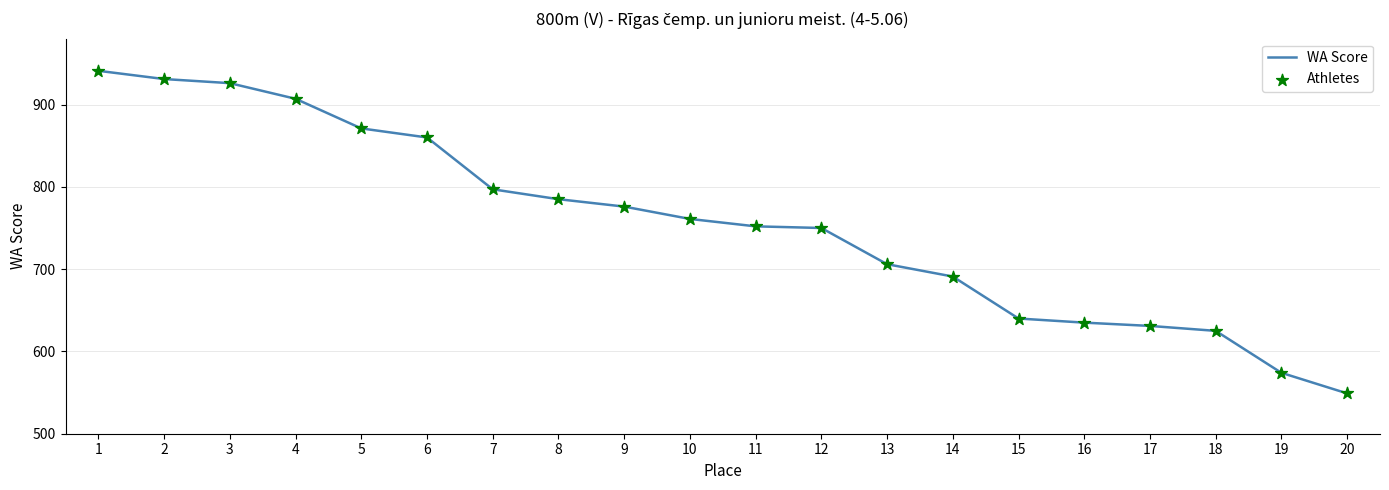

What is the approximate value at 4?

907